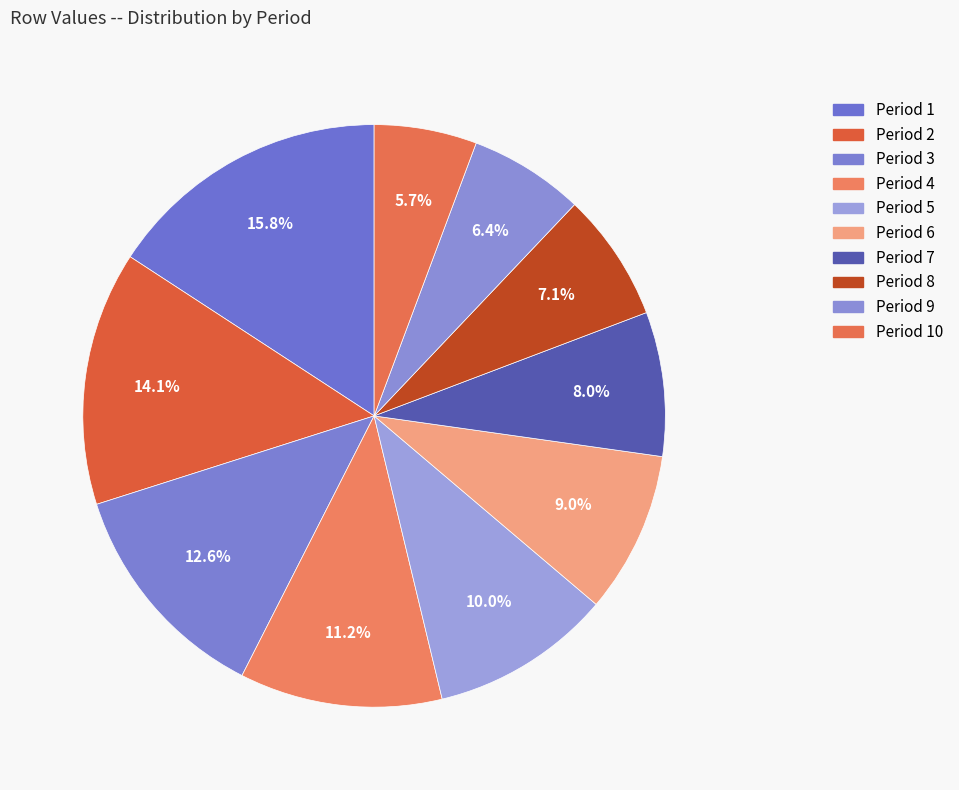

How many slices are in this pie chart?

10